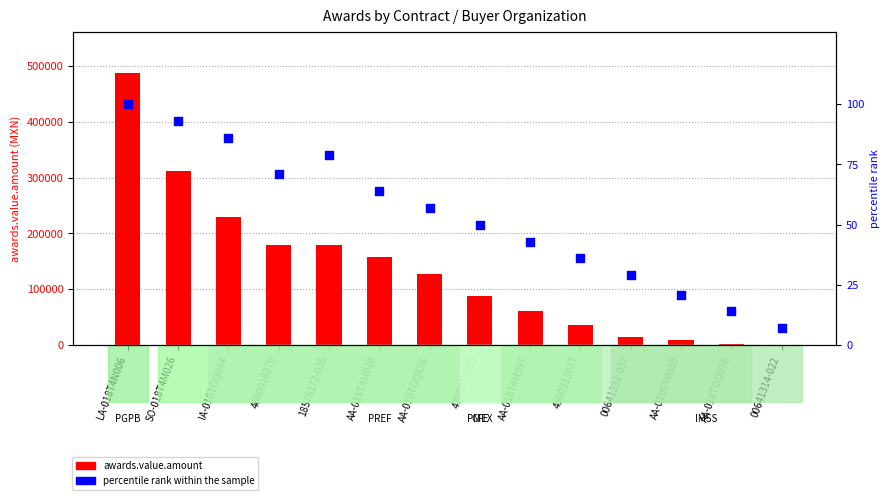

Which series has the largest Y range (max minus min)?

awards.value.amount